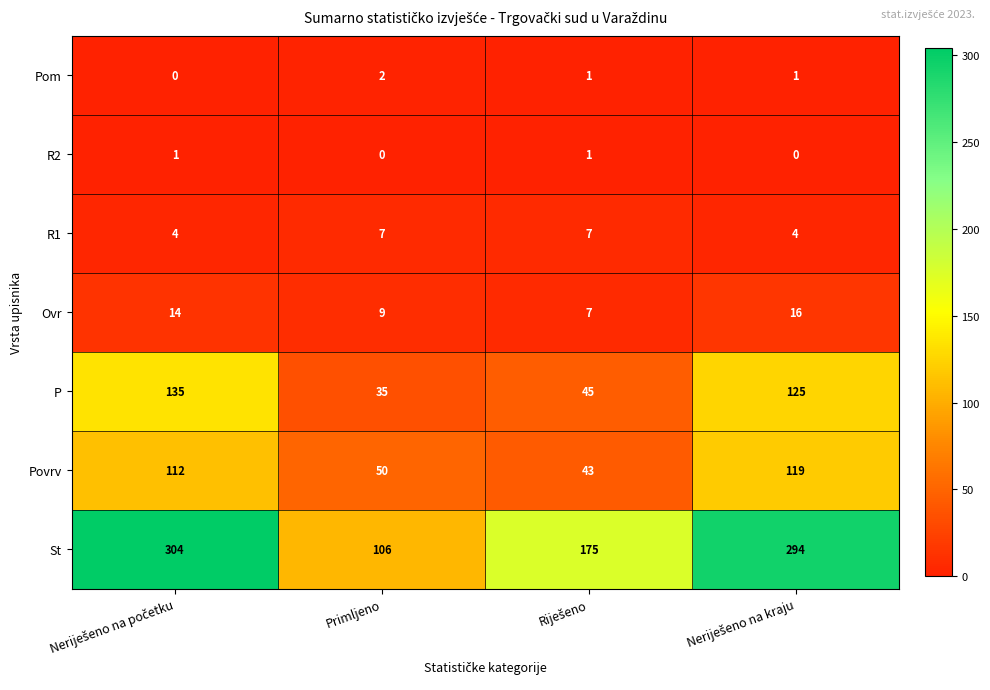

List the series in order of their peak value, lowest first.

R2, Pom, R1, Ovr, Povrv, P, St